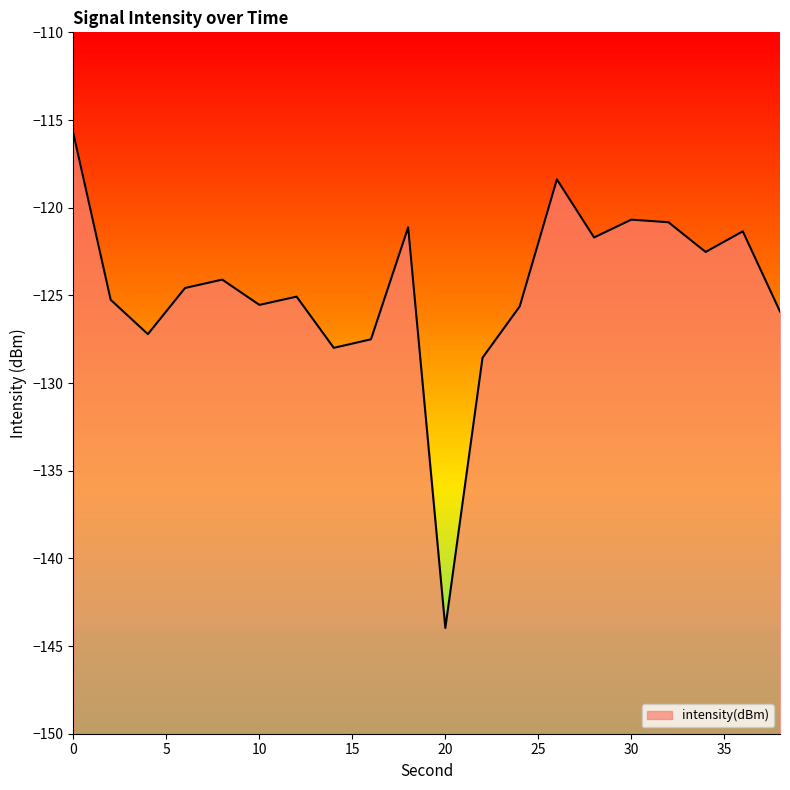

The value at 20 is -144.0. True or false?

True